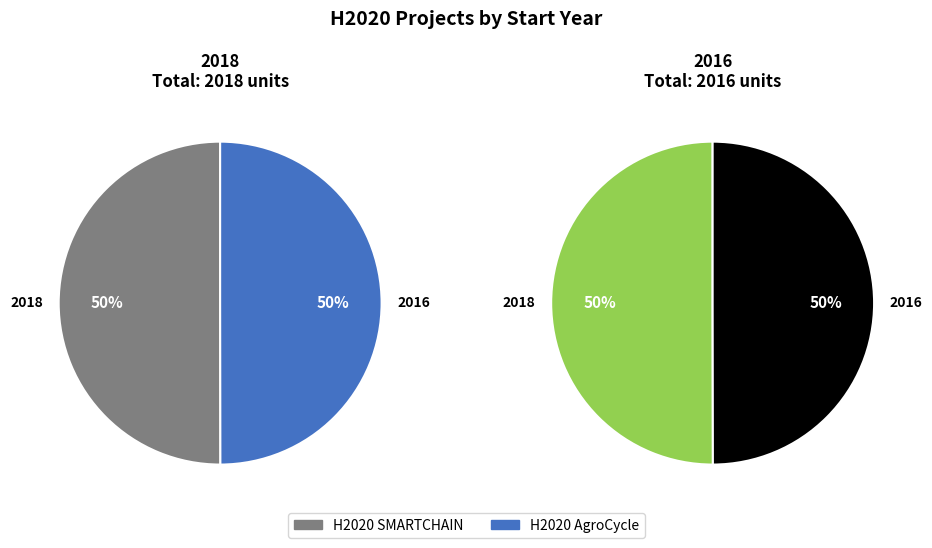

Which has a higher value, H2020 SMARTCHAIN or H2020 AgroCycle?

H2020 SMARTCHAIN